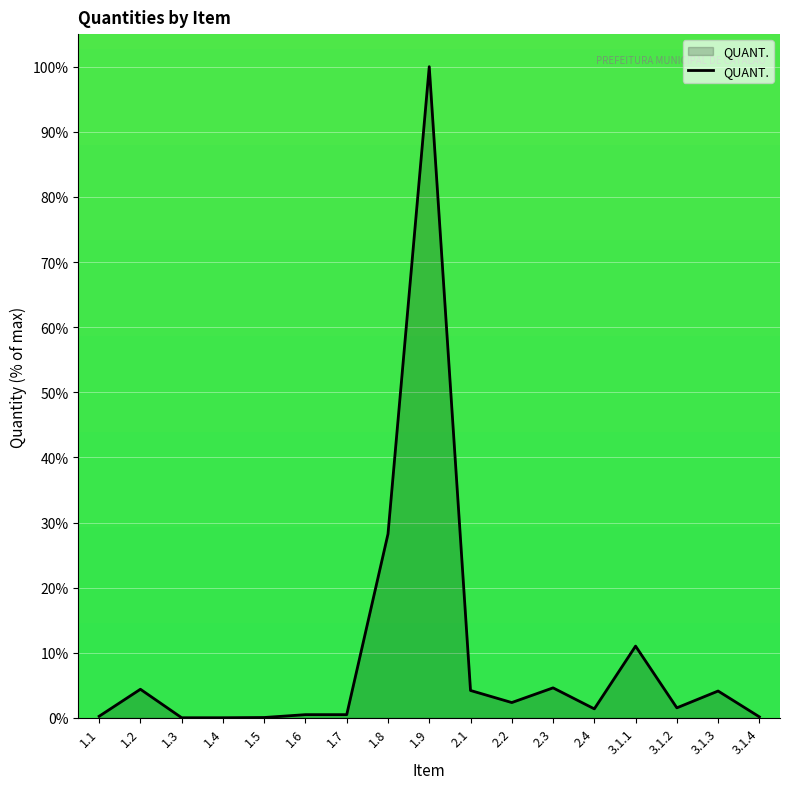

The chart shows a value of 2.4 at 2.2. True or false?

True